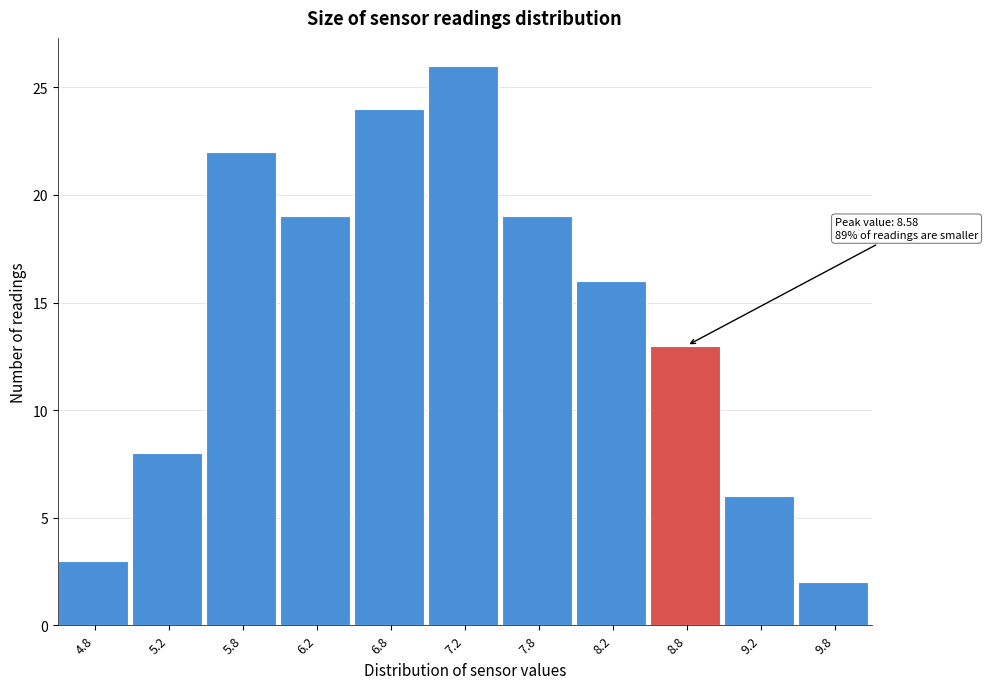

Over which range of the x-axis is the bar tallest?

7.0 to 7.5